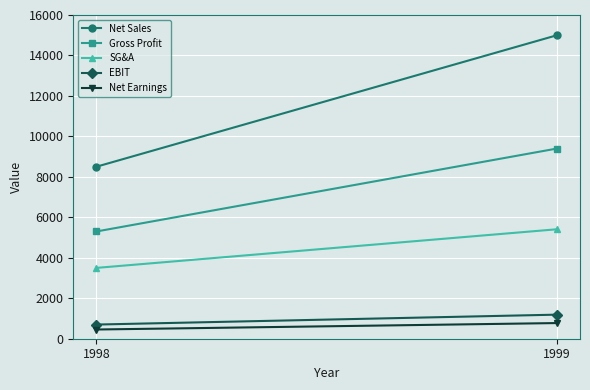

What is the spread (max minus min) of values at 1998?

8045